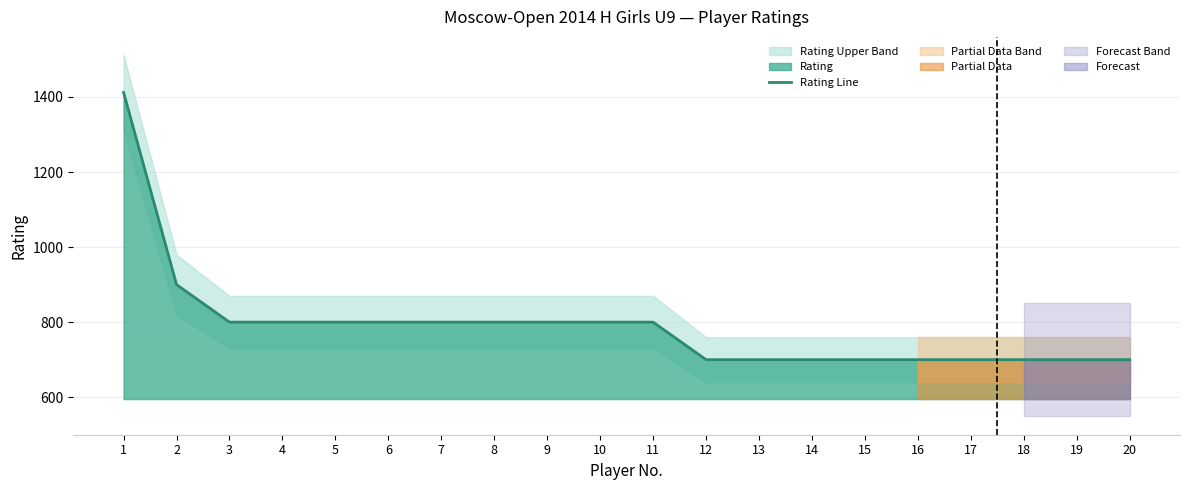

What is the difference between the maximum and second lowest values?

712